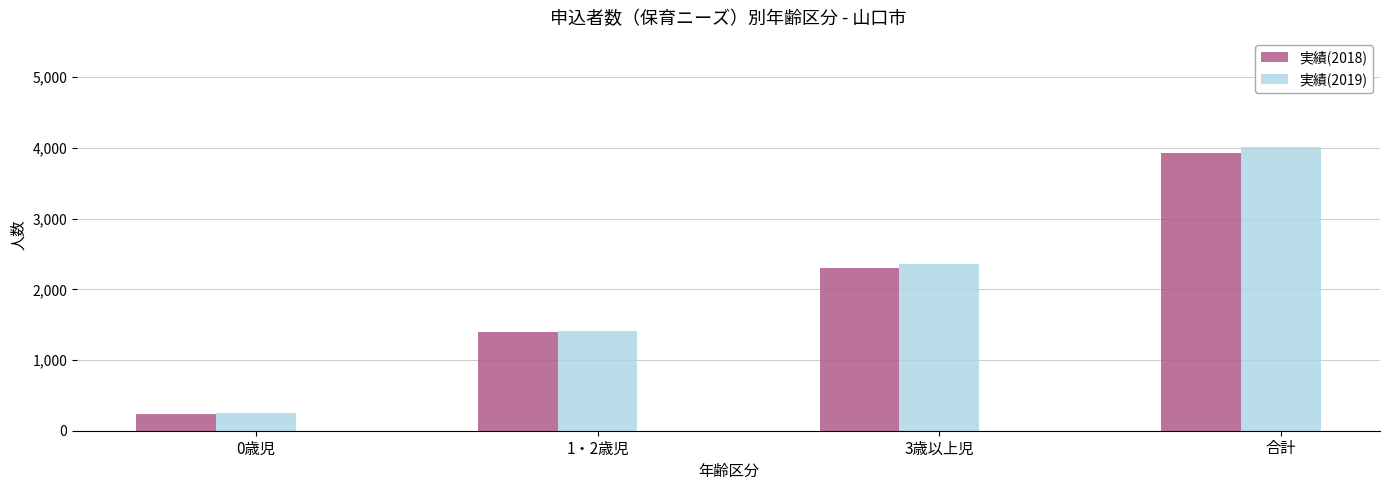

Between 3歳以上児 and 合計, which series saw the biggest shift?

実績(2019)